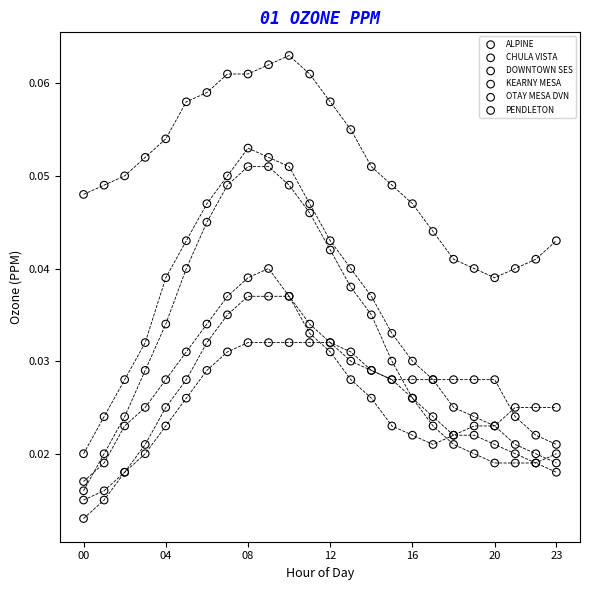

Which series reaches the minimum Y coordinate?

CHULA VISTA